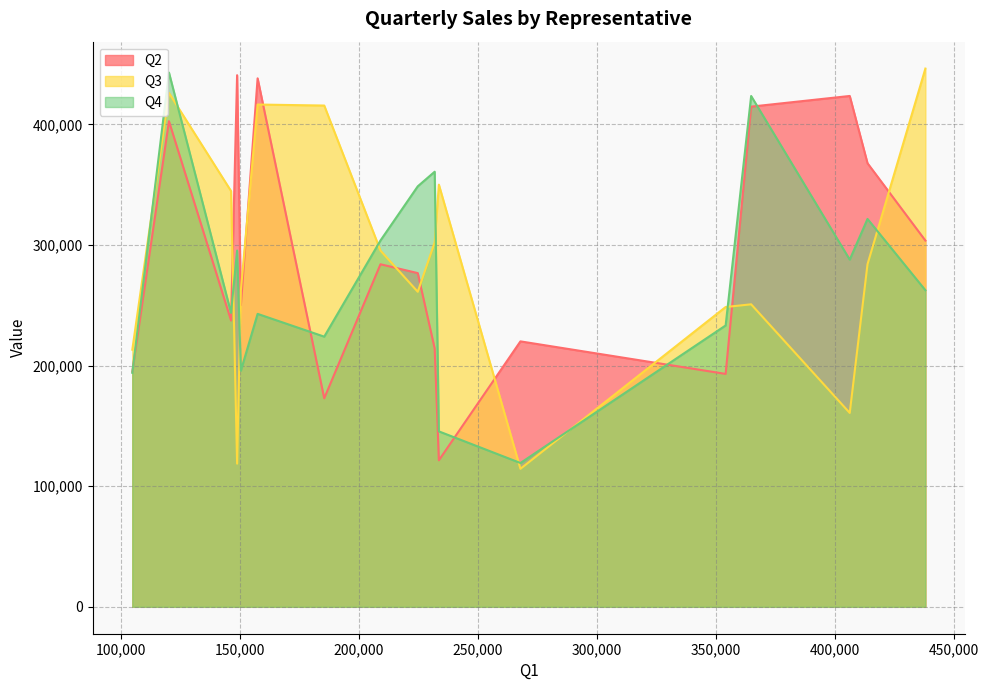

How many intersections are there between Q4 and Q2?

10